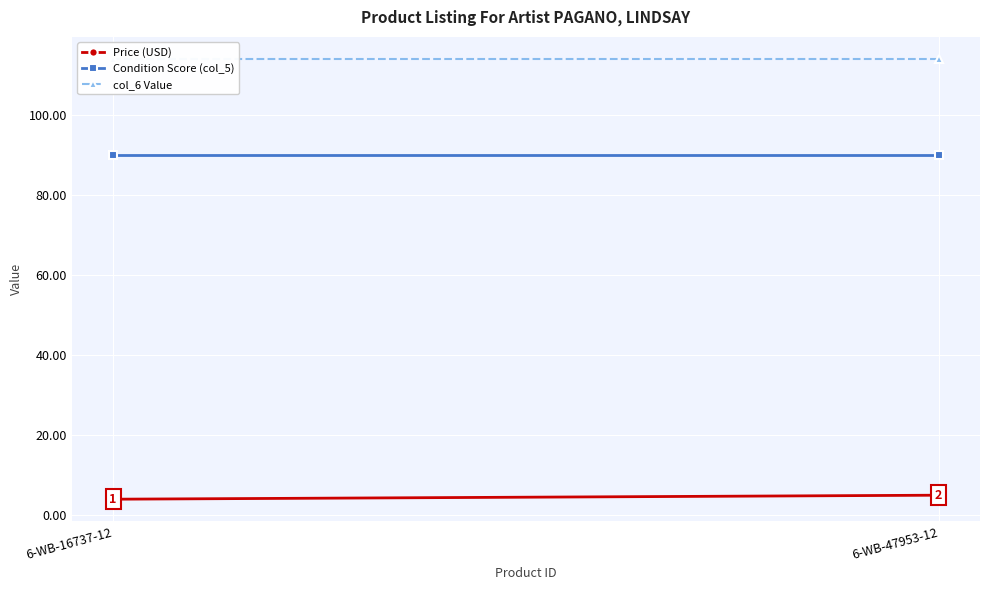

Reading left to right, transcribe all the data shown in this chart.

Price (USD): 6-WB-16737-12=4.0	6-WB-47953-12=5.0
Condition Score (col_5): 6-WB-16737-12=90.0	6-WB-47953-12=90.0
col_6 Value: 6-WB-16737-12=114.0	6-WB-47953-12=114.0